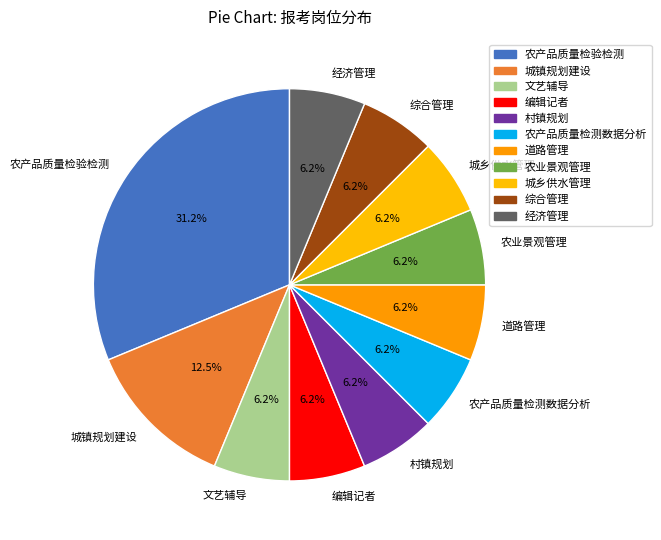

The 农业景观管理 slice represents 6% of the pie. True or false?

True